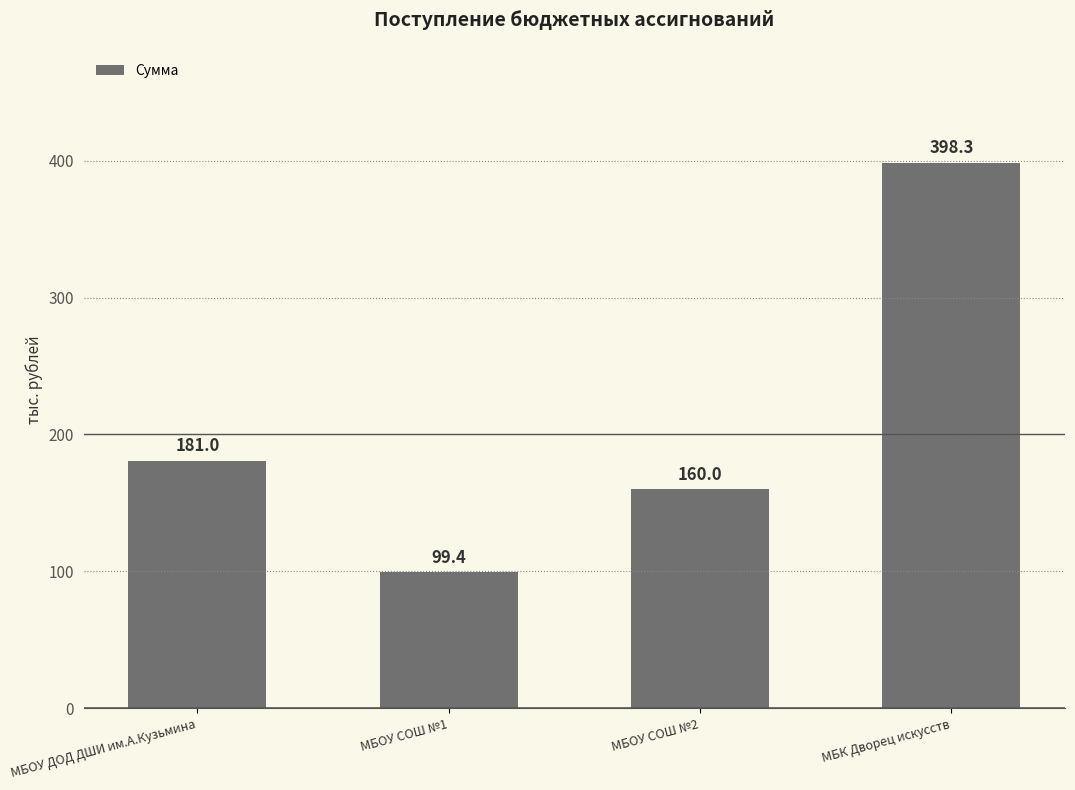

Is it true that the value at МБОУ СОШ №2 is 282.5?

False